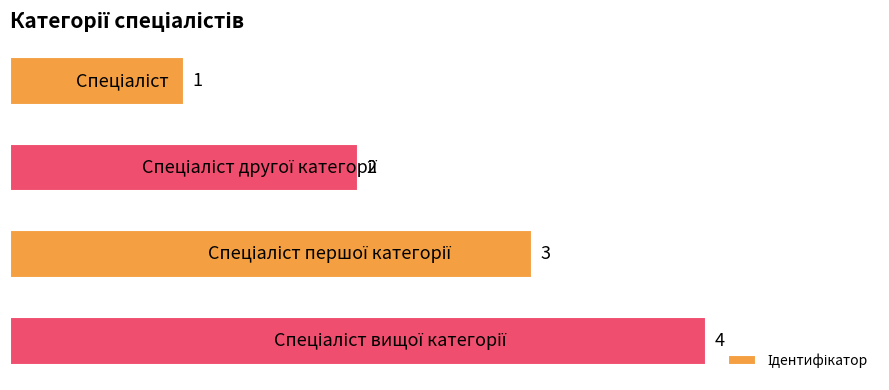

What is the maximum value shown in the chart?

4